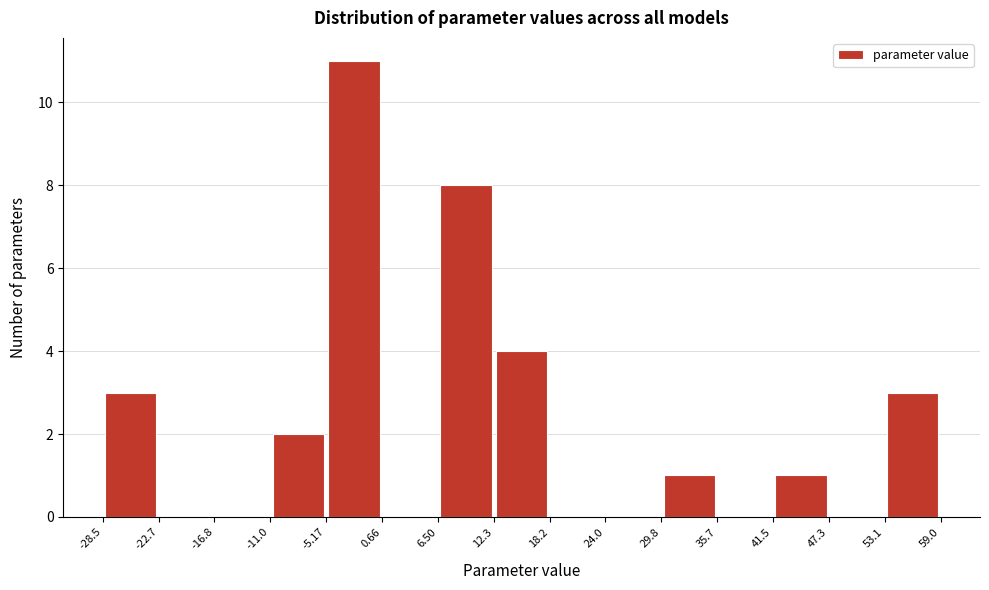

Which range on the x-axis has the tallest bar?

-5.17 to 0.66